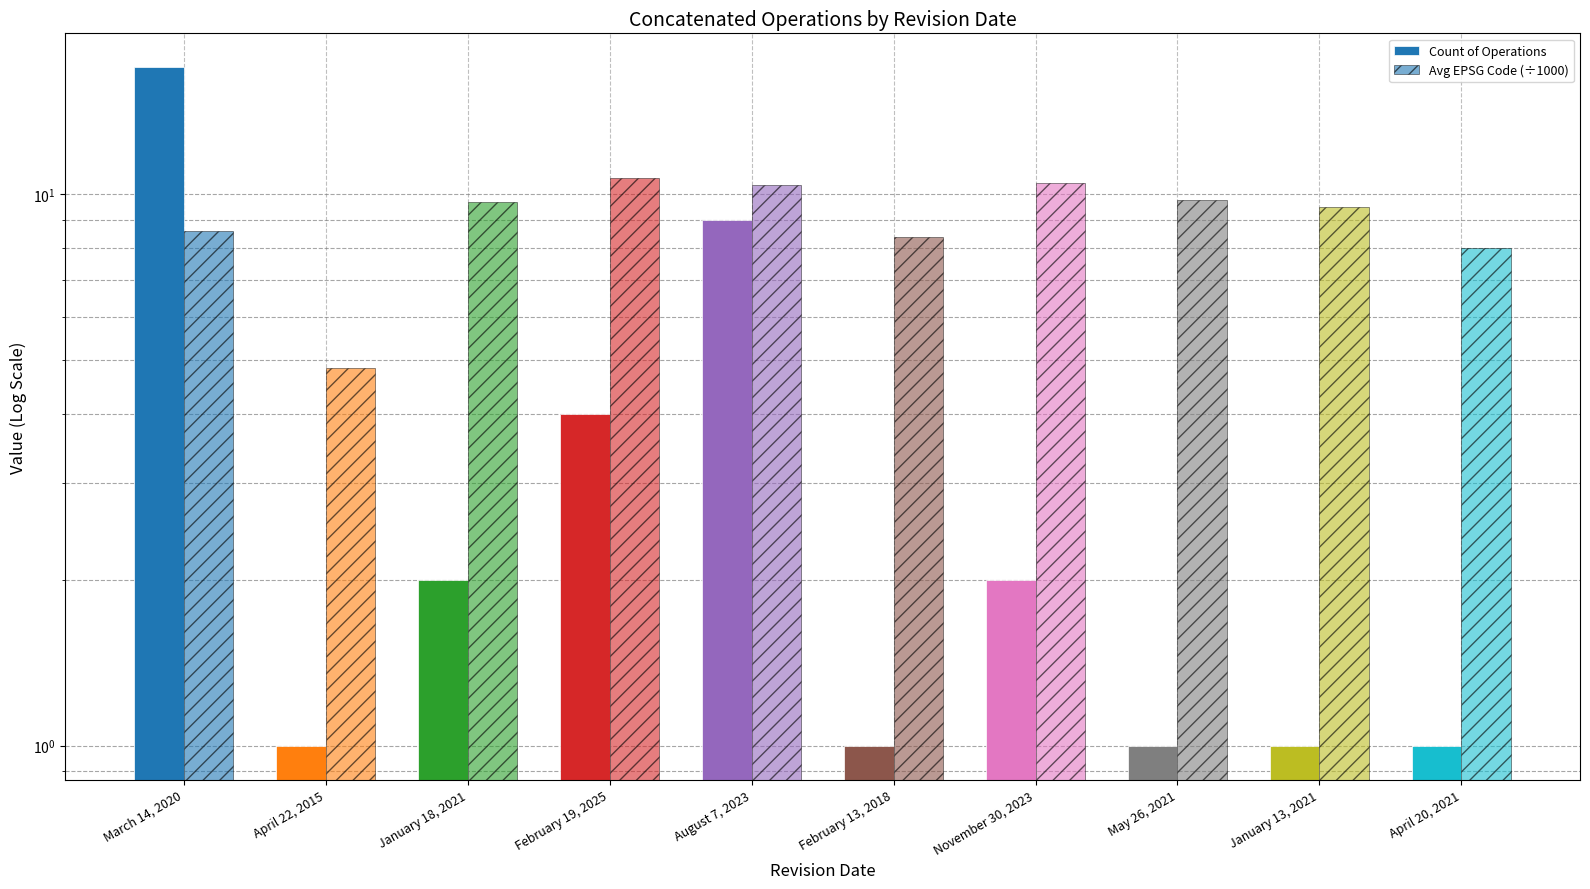

What is the difference between the Avg EPSG Code (÷1000) values at February 13, 2018 and May 26, 2021?

1.4